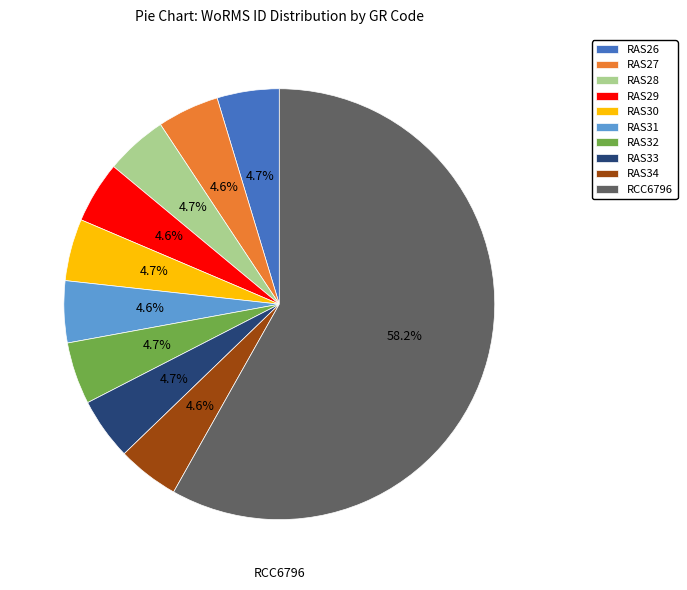

To the nearest percent, what portion does RAS28 represent?

5%